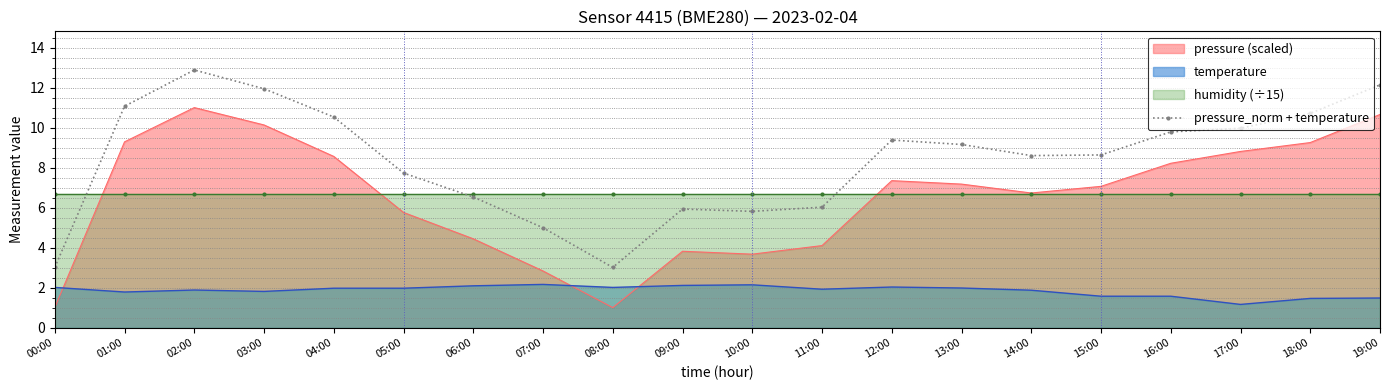

What is the maximum value for pressure_norm + temperature?

12.9